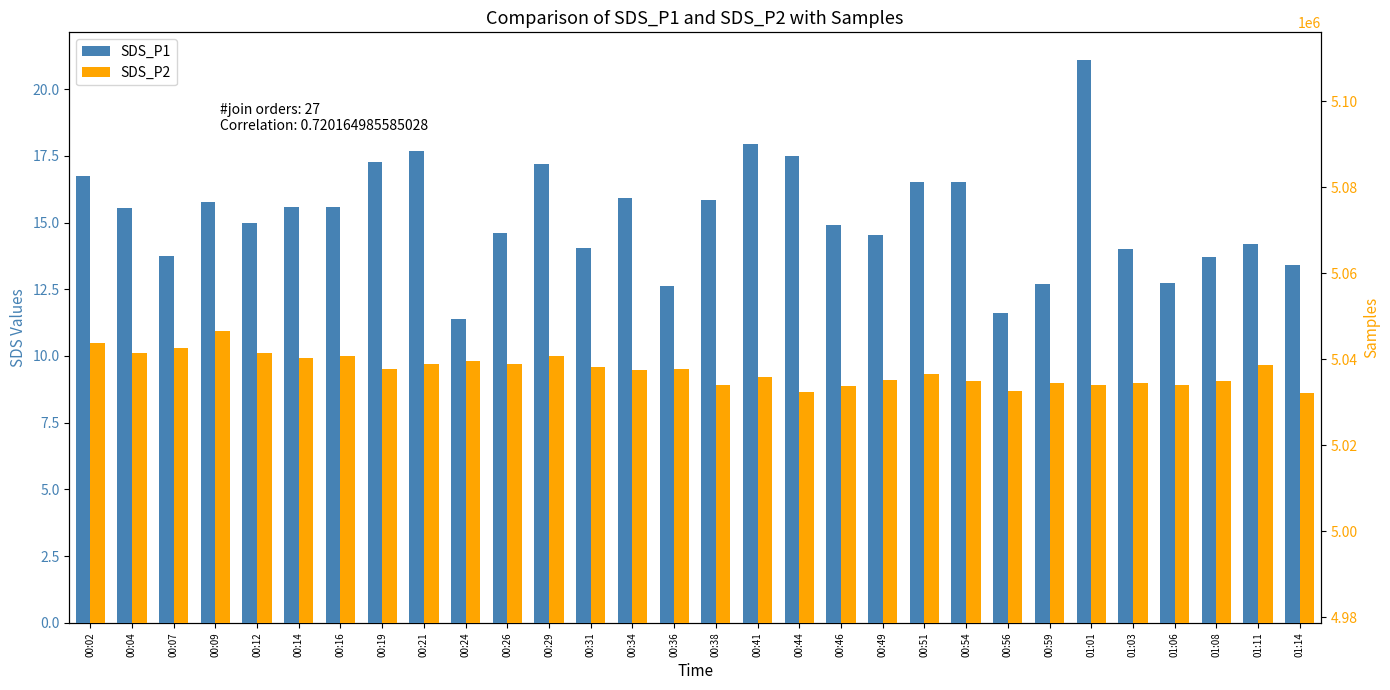

At which label does Samples reach its peak?

00:59